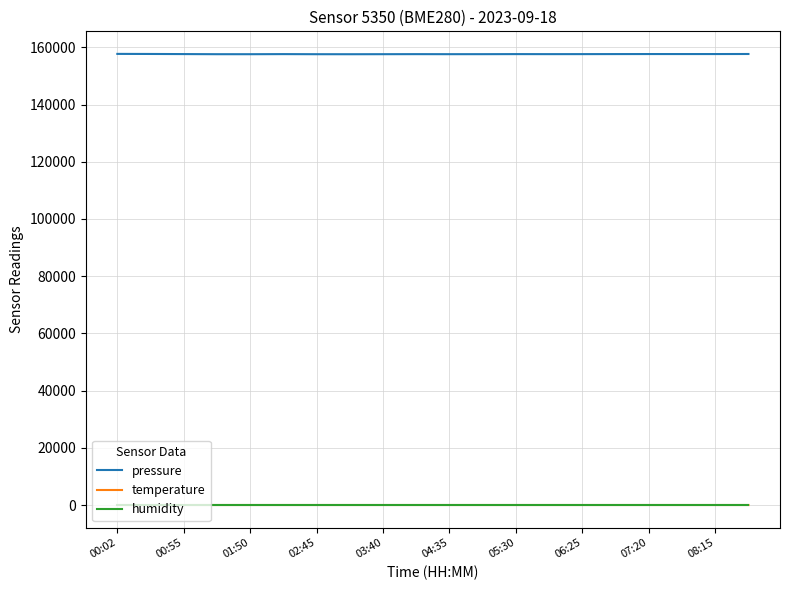

Which series has the largest total across all categories?

pressure